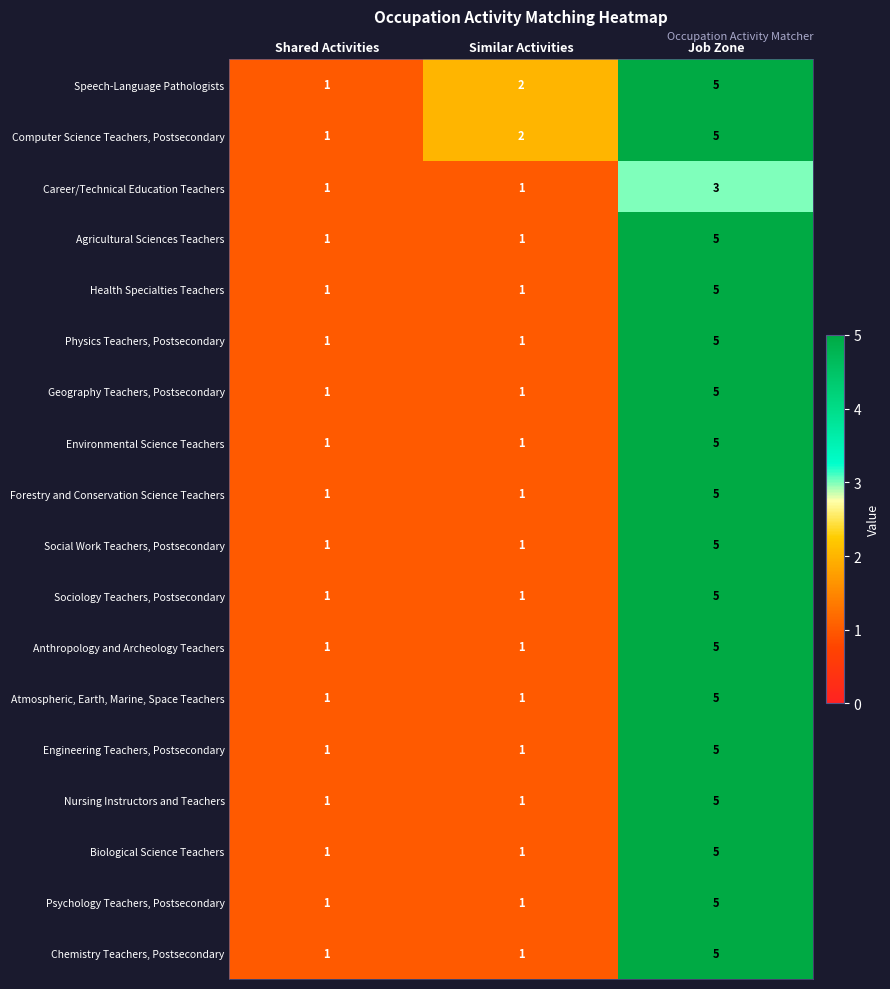

What is the sum of all Atmospheric, Earth, Marine, Space Teachers values?

7